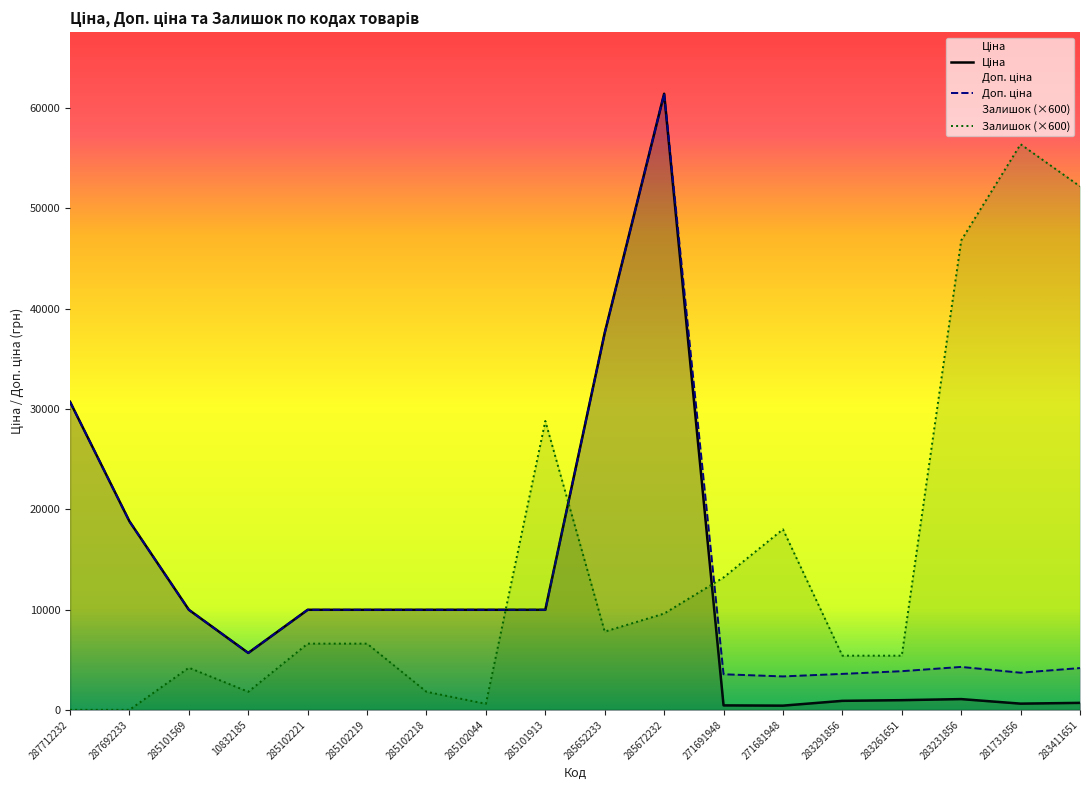

What is the label of the 6th point from the left?

285102219